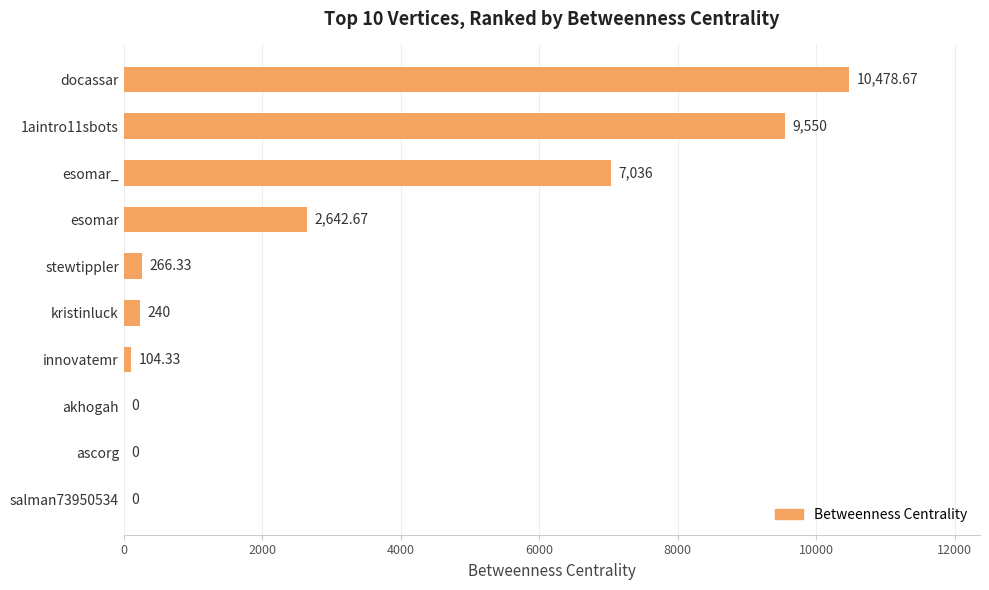

Where is the data nearest to the value 5239?

esomar_